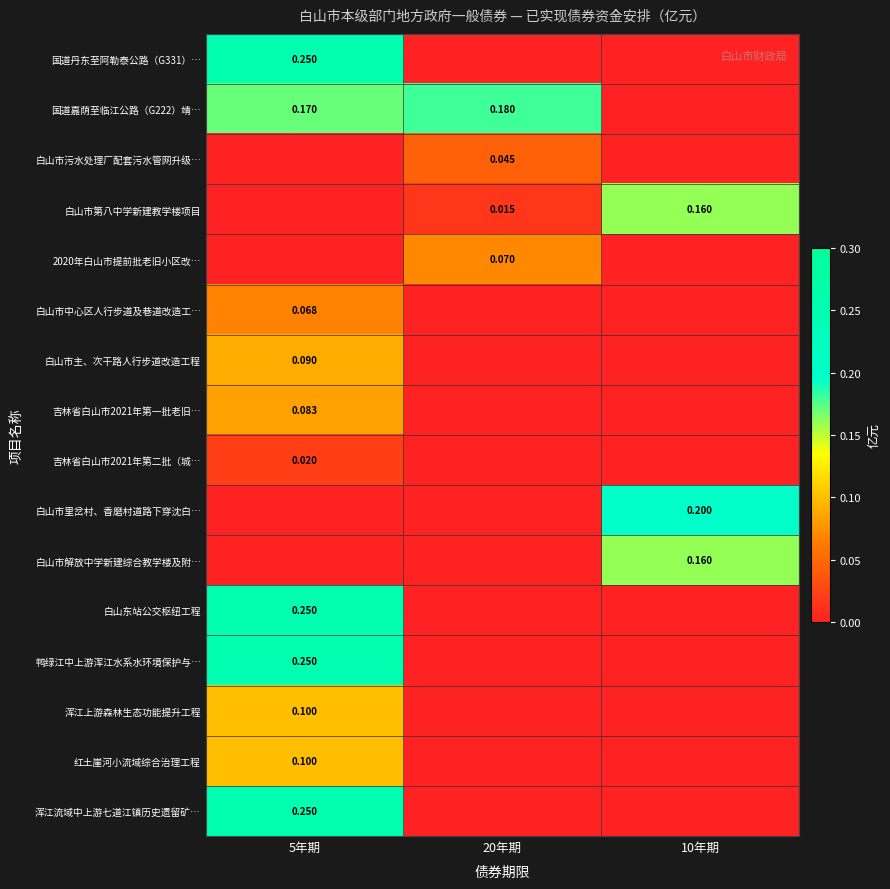

Which category has the lowest value in the 鸭绿江中上游浑江水系水环境保护与… series?

20年期